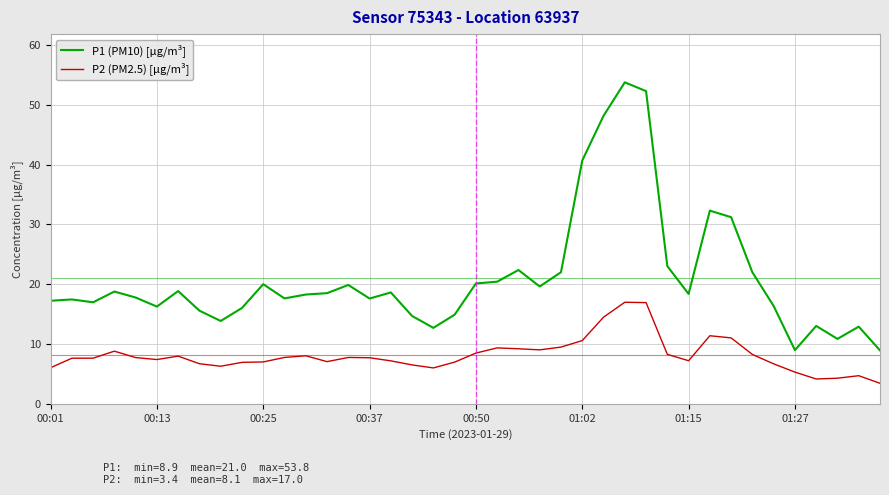

List the series in order of their overall mean, lowest first.

P2 (PM2.5) [µg/m³], P1 (PM10) [µg/m³]